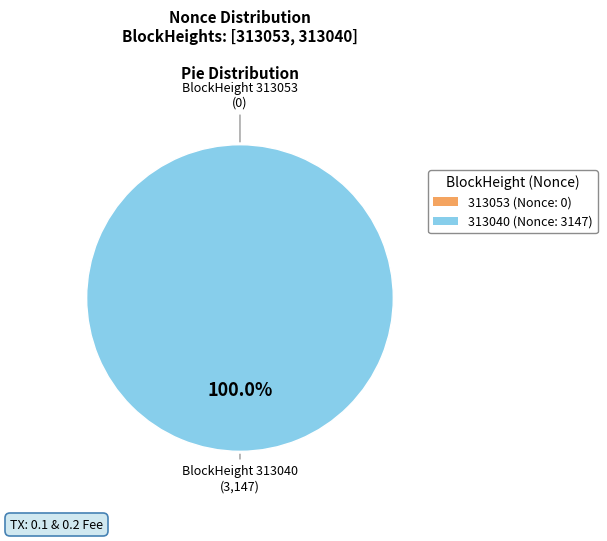

Rank the categories by value from highest to lowest.

313040, 313053